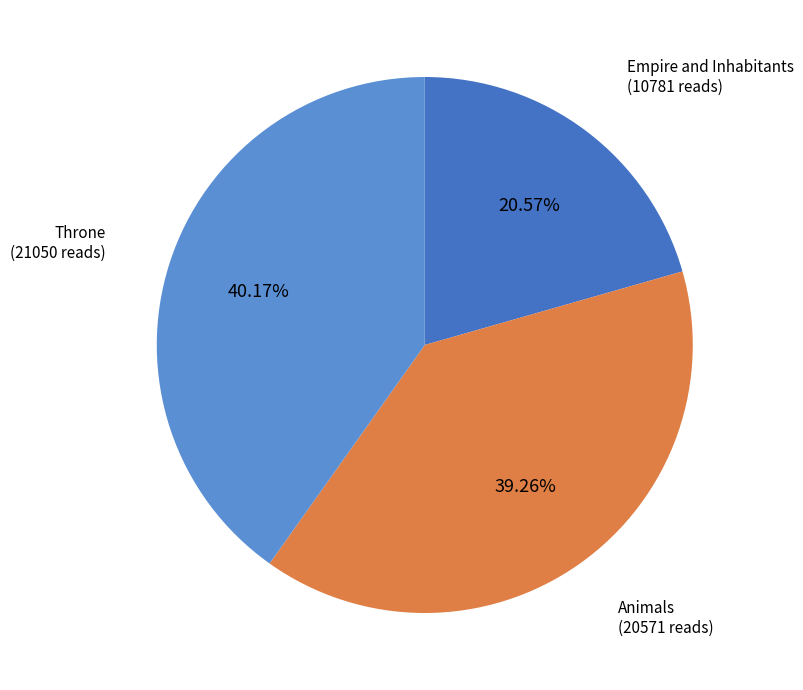

Between Animals and Empire and Inhabitants, which is larger?

Animals